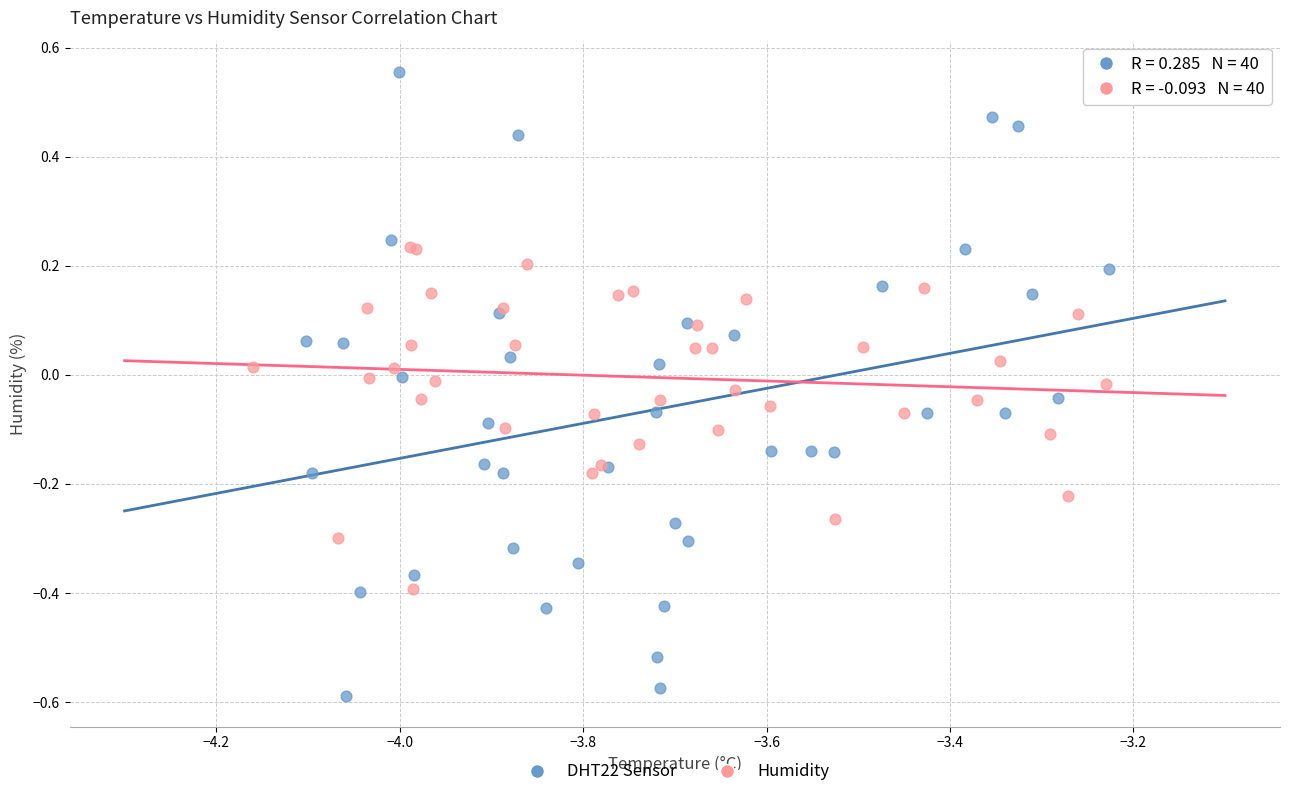

What are all the series names shown in the legend?

DHT22 Sensor, Humidity